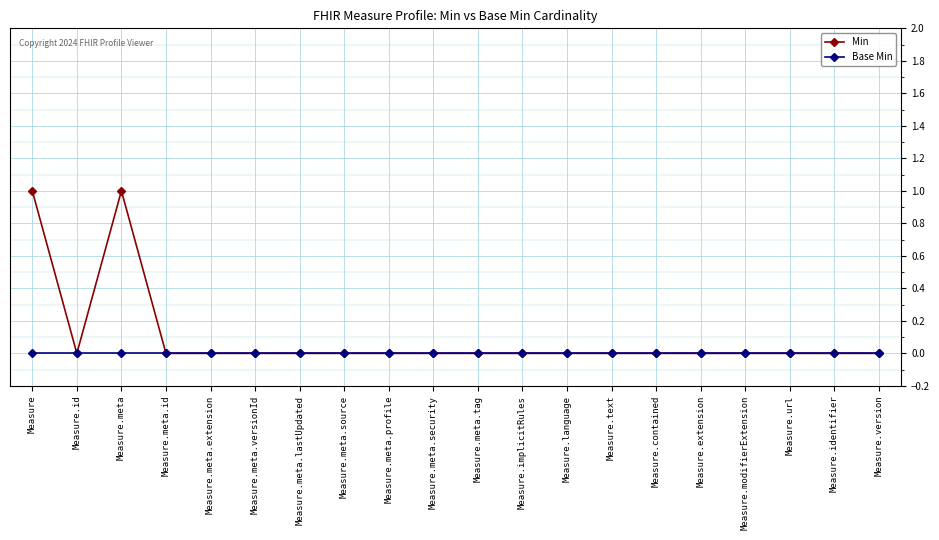

Rank the series by their average value, from lowest to highest.

Base Min, Min